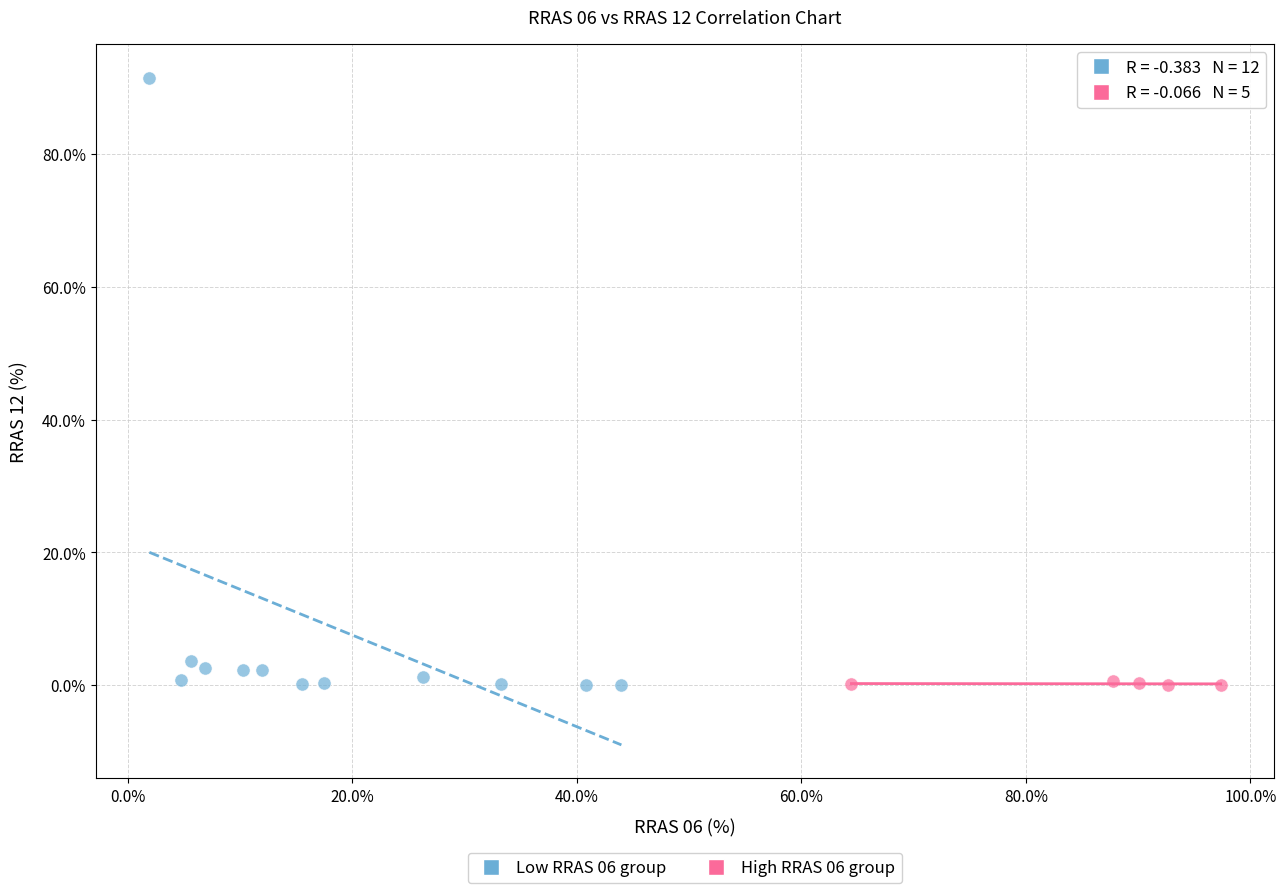

Which series contains the highest Y value?

Low RRAS 06 group